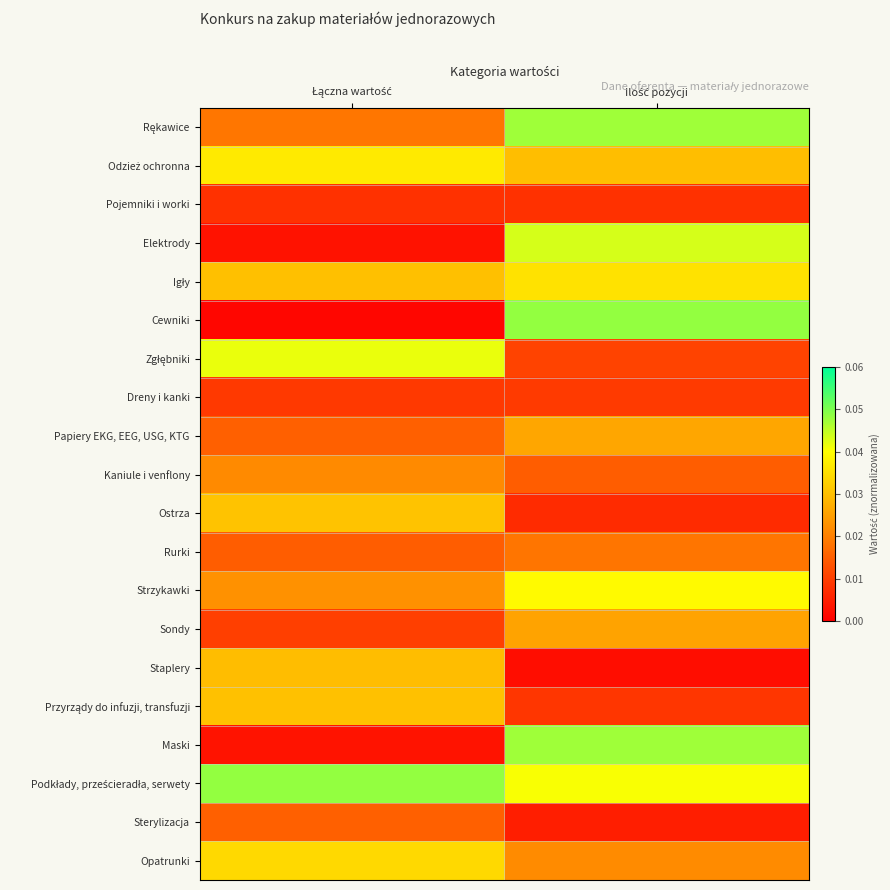

Between Łączna wartość and Ilość pozycji, which series saw the biggest shift?

Cewniki